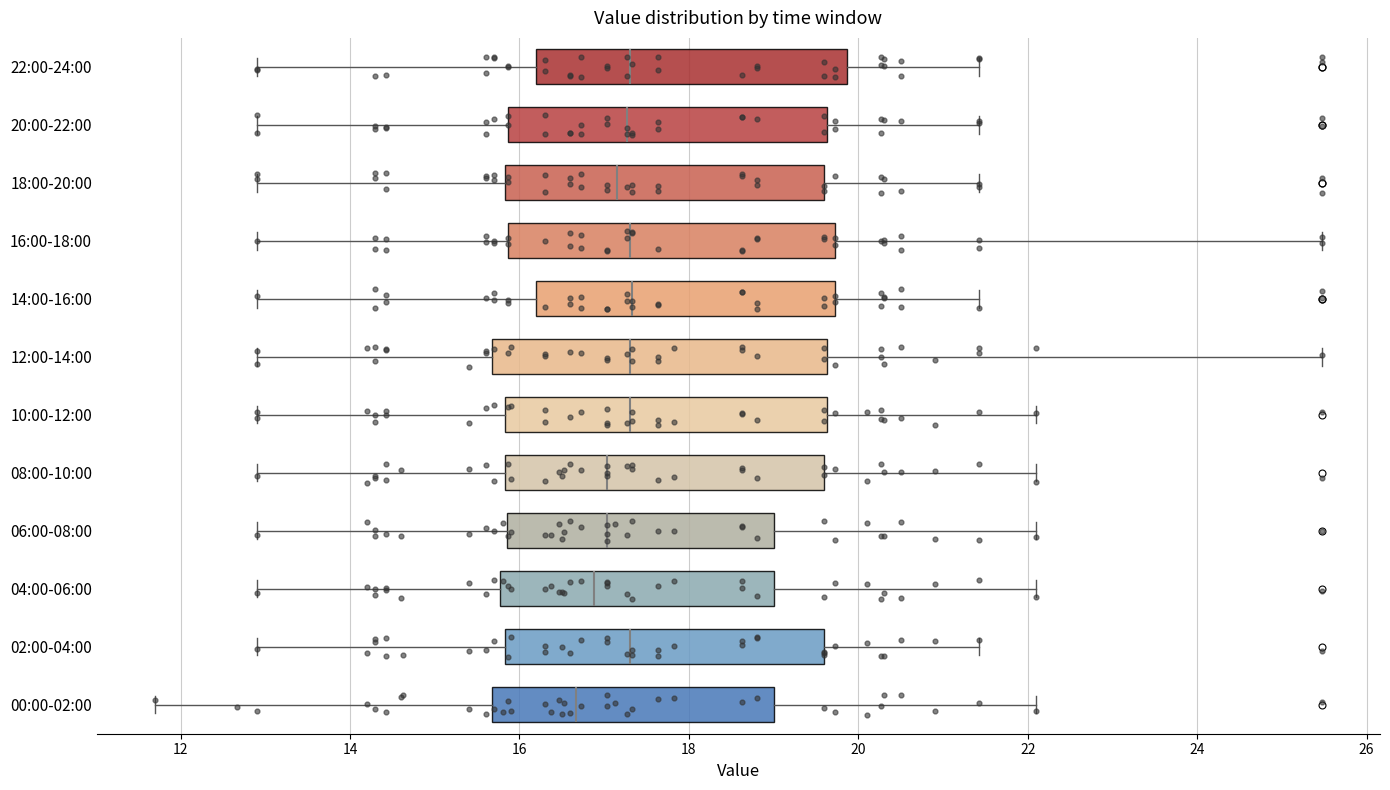

Reading bottom to top, read every box against the x-axis: the position of its median line, the range the box covers, and the ends of its whiskers. The values are not printed on the chart, so give them approximately, as read against the axis.

00:00-02:00: median 16.6, box 15.6 to 19.0, whiskers 11.8 to 22.2
02:00-04:00: median 17.4, box 15.8 to 19.6, whiskers 13.0 to 21.4
04:00-06:00: median 16.8, box 15.8 to 19.0, whiskers 13.0 to 22.2
06:00-08:00: median 17.0, box 15.8 to 19.0, whiskers 13.0 to 22.2
08:00-10:00: median 17.0, box 15.8 to 19.6, whiskers 13.0 to 22.2
10:00-12:00: median 17.4, box 15.8 to 19.6, whiskers 13.0 to 22.2
12:00-14:00: median 17.4, box 15.6 to 19.6, whiskers 13.0 to 25.4
14:00-16:00: median 17.4, box 16.2 to 19.8, whiskers 13.0 to 21.4
16:00-18:00: median 17.4, box 15.8 to 19.8, whiskers 13.0 to 25.4
18:00-20:00: median 17.2, box 15.8 to 19.6, whiskers 13.0 to 21.4
20:00-22:00: median 17.2, box 15.8 to 19.6, whiskers 13.0 to 21.4
22:00-24:00: median 17.4, box 16.2 to 19.8, whiskers 13.0 to 21.4